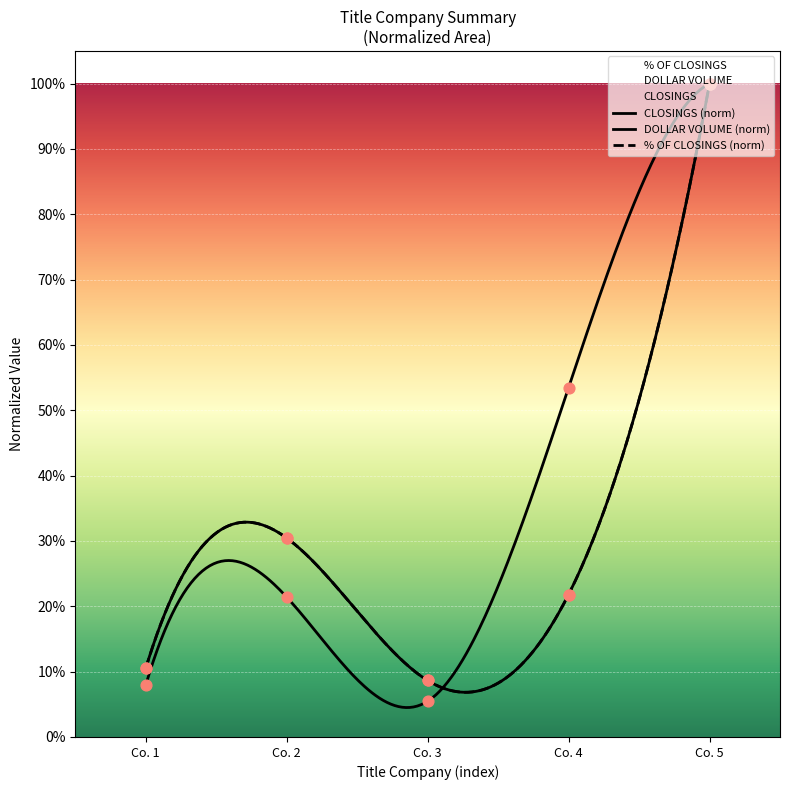

What are all the series names shown in the legend?

CLOSINGS, DOLLAR VOLUME, % OF CLOSINGS